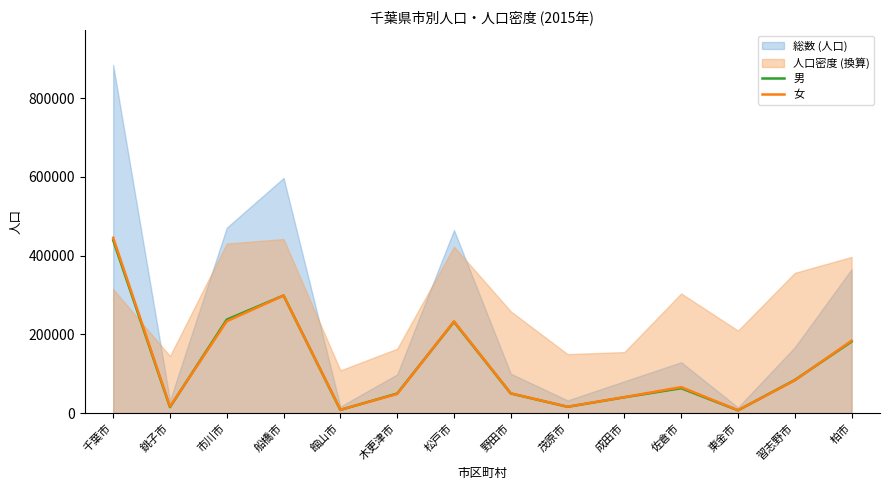

How many categories are shown in the chart?

14